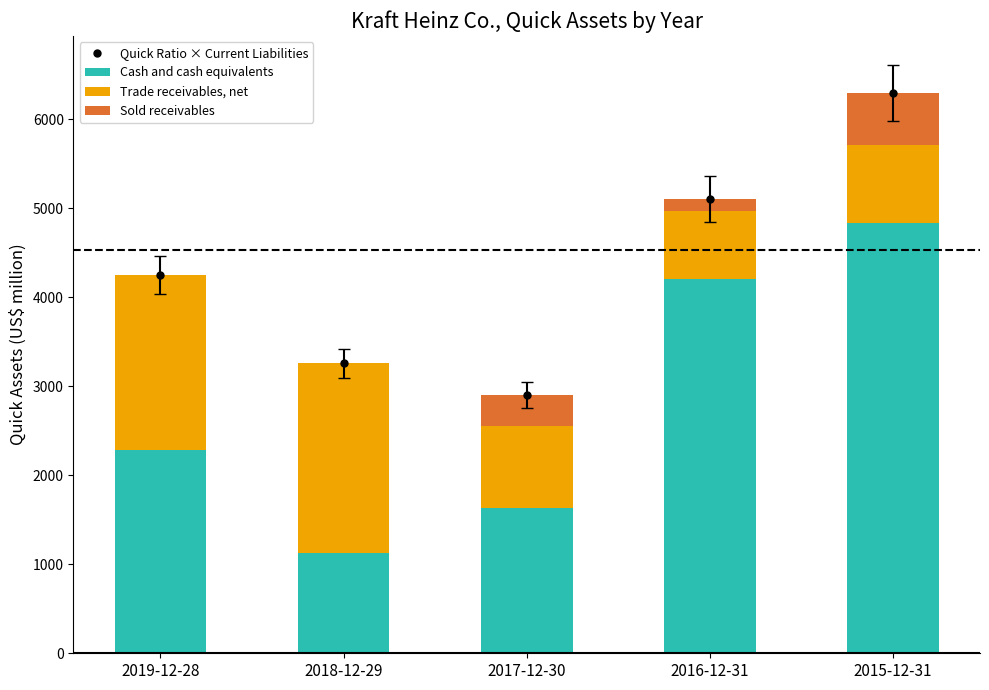

What is the sum of all Cash and cash equivalents values?

14079